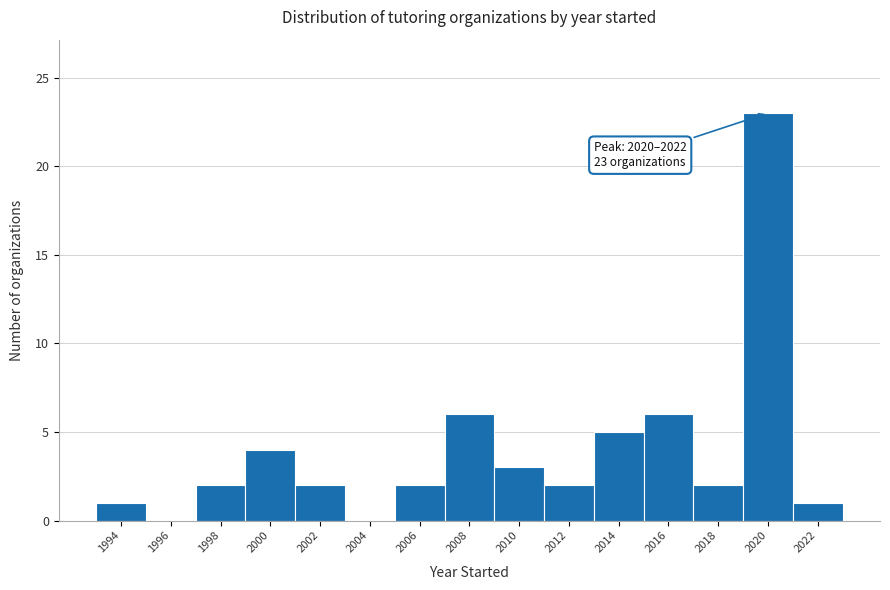

Reading left to right, extract all data points from this chart.

1994=1	1996=0	1998=2	2000=4	2002=2	2004=0	2006=2	2008=6	2010=3	2012=2	2014=5	2016=6	2018=2	2020=23	2022=1